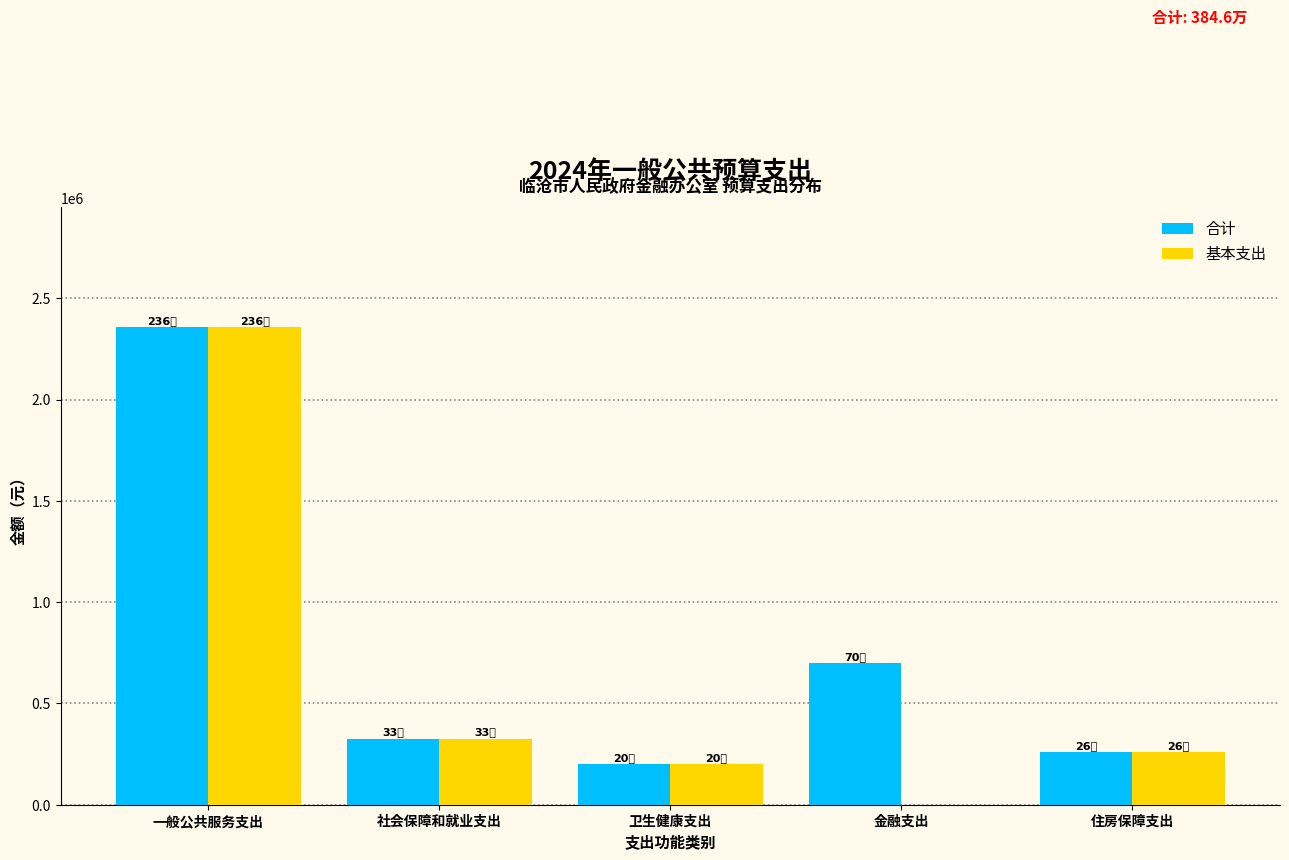

Reading right to left, what are all the values shown in this chart?

合计: 住房保障支出=258838.6	金融支出=700000.0	卫生健康支出=201766.4	社会保障和就业支出=326011.5	一般公共服务支出=2359061.4
基本支出: 住房保障支出=258838.6	金融支出=0.0	卫生健康支出=201766.4	社会保障和就业支出=326011.5	一般公共服务支出=2359061.4